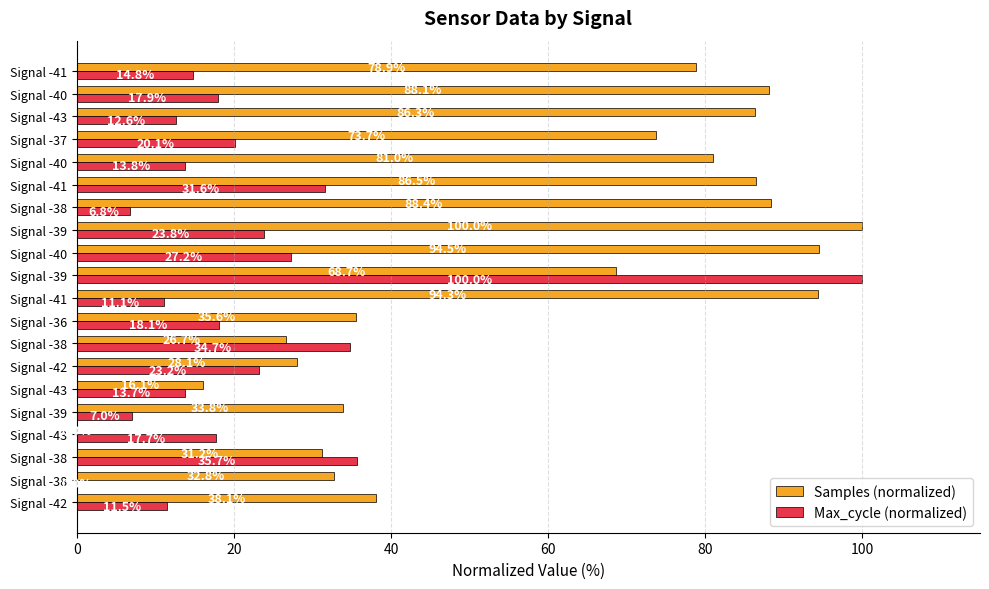

Which category has the highest value in the Max_cycle (normalized) series?

Signal -39